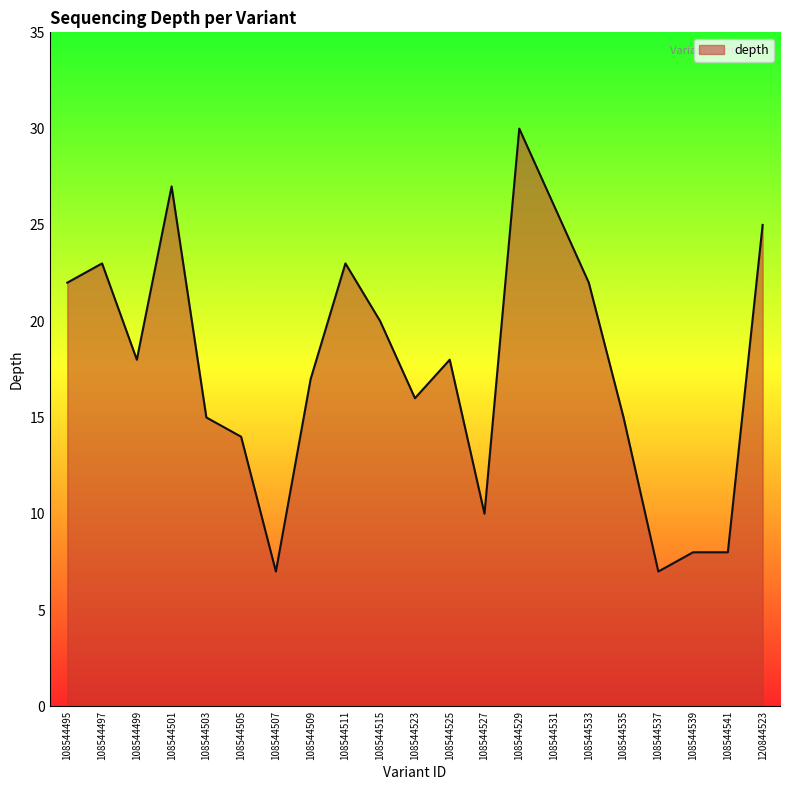

What is the sum of all values?

371